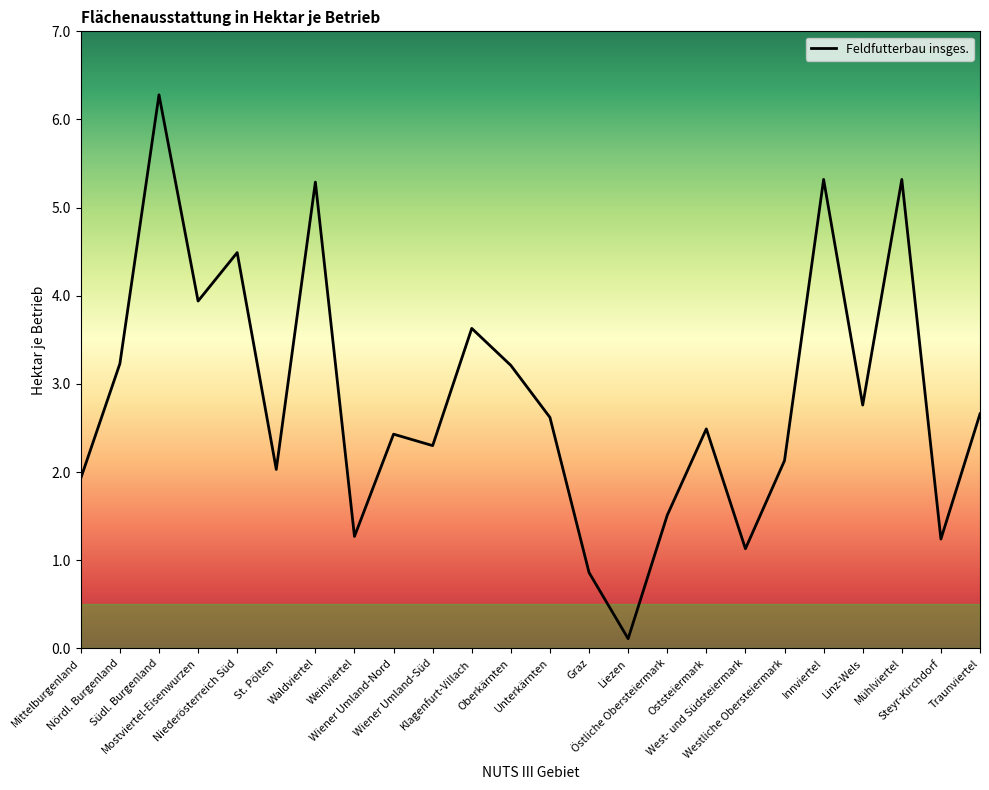

How many lines are shown in the chart?

1